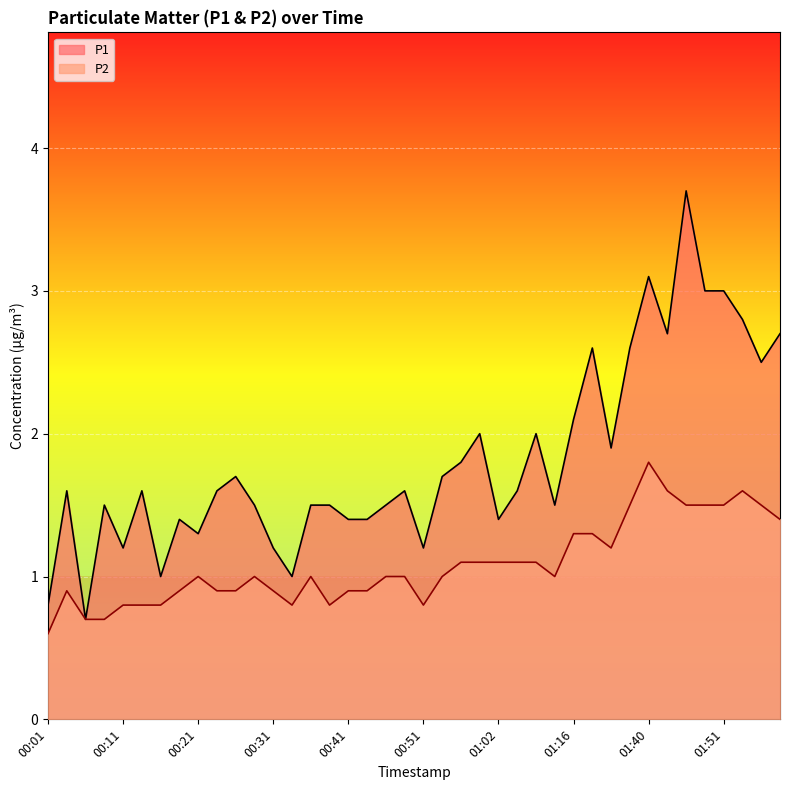

True or false: P1 and P2 intersect in this chart.

False